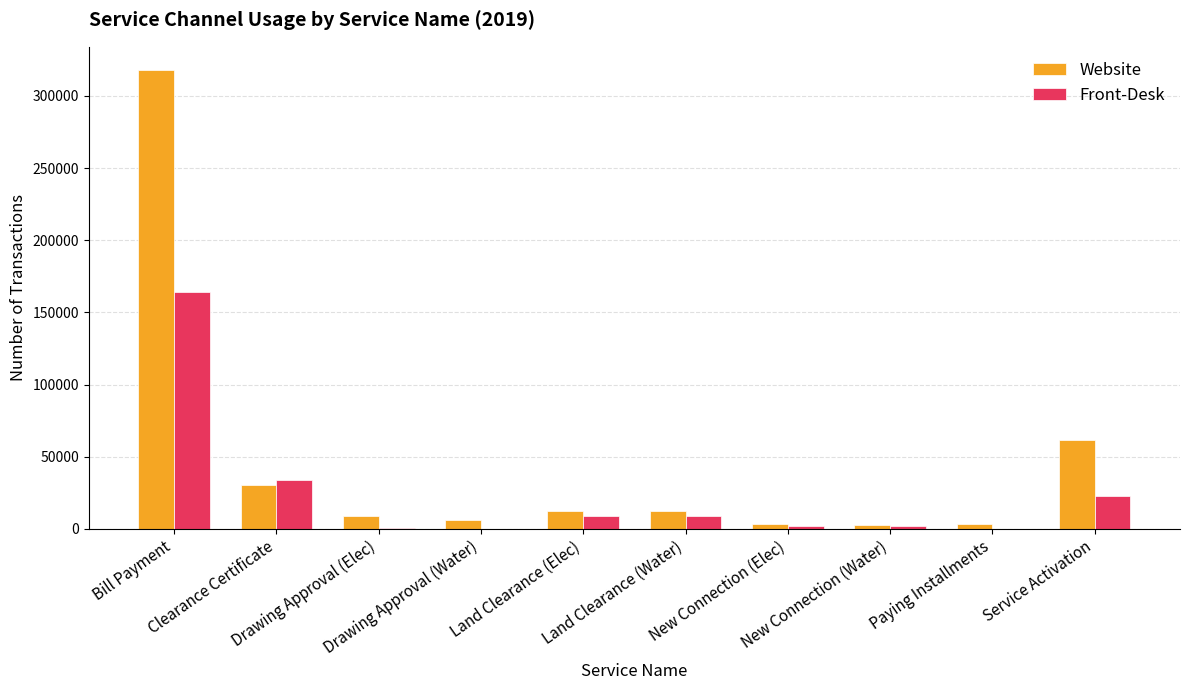

What is the maximum value for Website?

318076